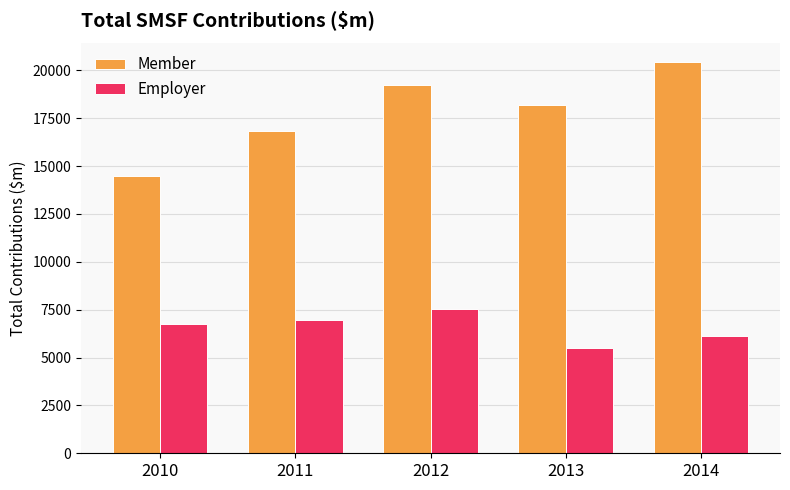

List the series in order of their overall mean, lowest first.

Employer, Member